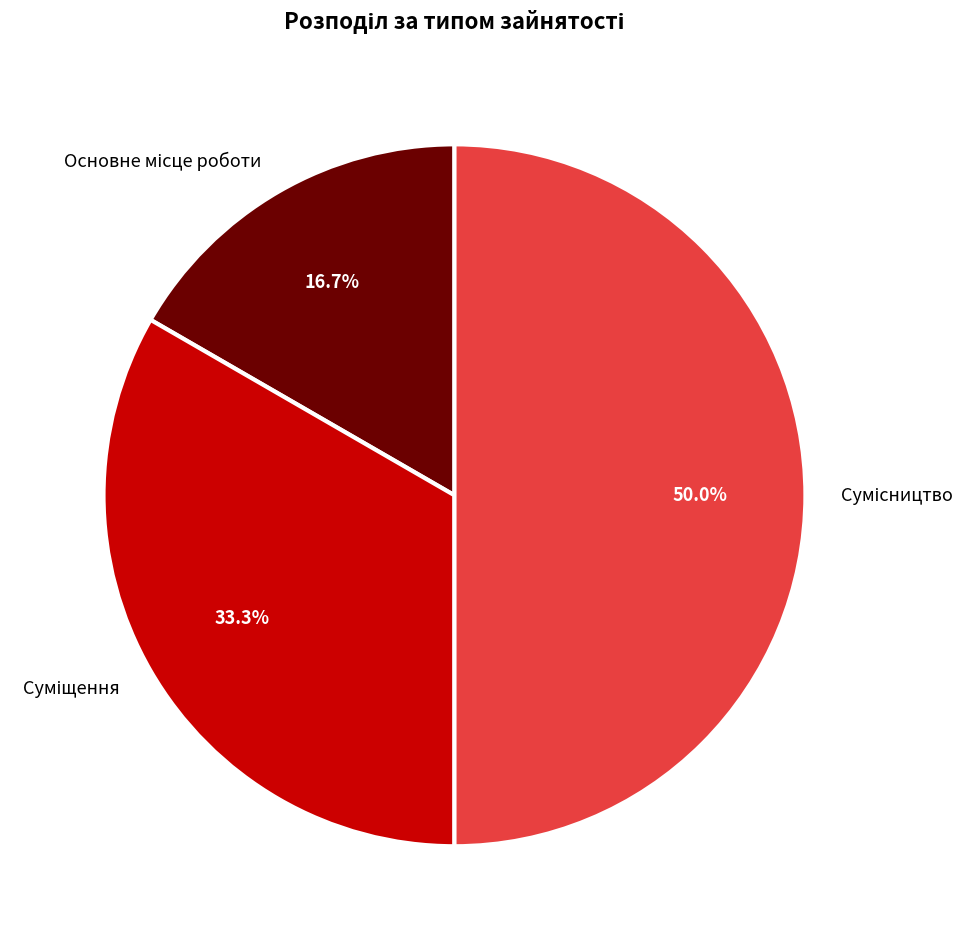

How many segments does this pie chart have?

3